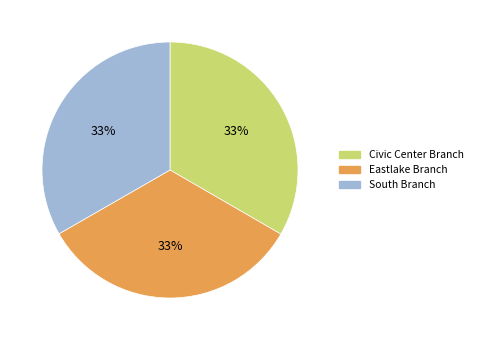

Combined, do South Branch and Eastlake Branch account for over 50%?

Yes